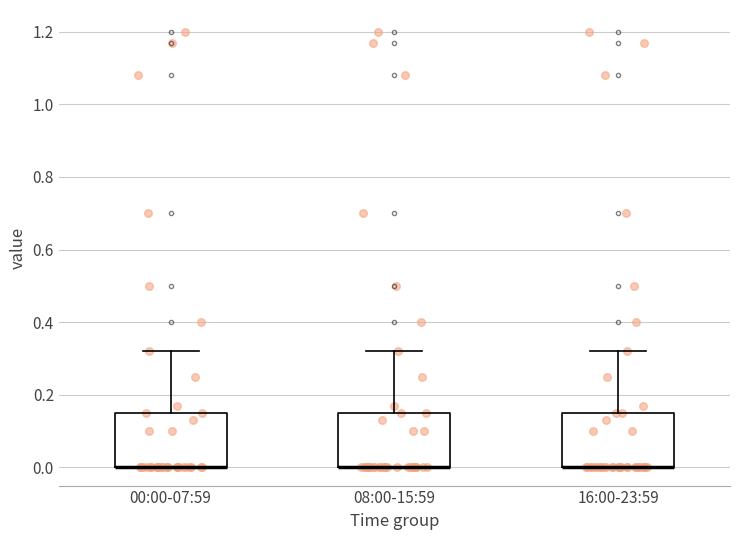

Reading left to right, read every box against the y-axis: the position of its median line, the range the box covers, and the ends of its whiskers. The values are not printed on the chart, so give them approximately, as read against the axis.

00:00-07:59: median 0.00 (drawn on the box's lower edge), box 0.00 to 0.16, whiskers 0.00 to 0.32
08:00-15:59: median 0.00 (drawn on the box's lower edge), box 0.00 to 0.16, whiskers 0.00 to 0.32
16:00-23:59: median 0.00 (drawn on the box's lower edge), box 0.00 to 0.16, whiskers 0.00 to 0.32